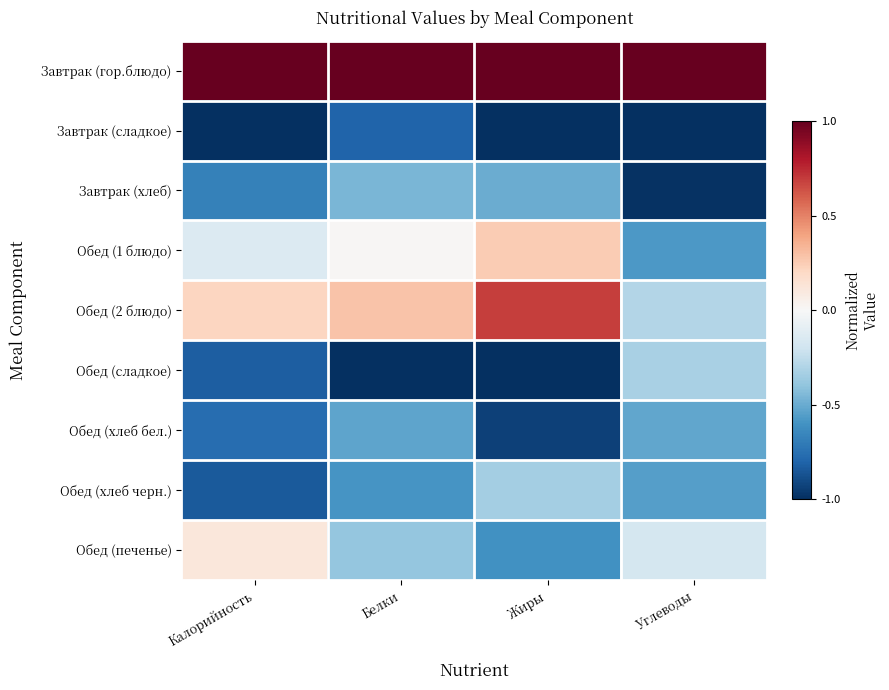

Reading right to left, extract all data points from this chart.

Завтрак (гор.блюдо): Углеводы=1.0	Жиры=1.0	Белки=1.0	Калорийность=1.0
Завтрак (сладкое): Углеводы=-1.0	Жиры=-1.0	Белки=-0.8	Калорийность=-1.0
Завтрак (хлеб): Углеводы=-1.0	Жиры=-0.5	Белки=-0.5	Калорийность=-0.7
Обед (1 блюдо): Углеводы=-0.6	Жиры=0.3	Белки=0.0	Калорийность=-0.1
Обед (2 блюдо): Углеводы=-0.3	Жиры=0.7	Белки=0.3	Калорийность=0.2
Обед (сладкое): Углеводы=-0.3	Жиры=-1.0	Белки=-1.0	Калорийность=-0.8
Обед (хлеб бел.): Углеводы=-0.5	Жиры=-0.9	Белки=-0.5	Калорийность=-0.8
Обед (хлеб черн.): Углеводы=-0.5	Жиры=-0.3	Белки=-0.6	Калорийность=-0.8
Обед (печенье): Углеводы=-0.2	Жиры=-0.6	Белки=-0.4	Калорийность=0.1